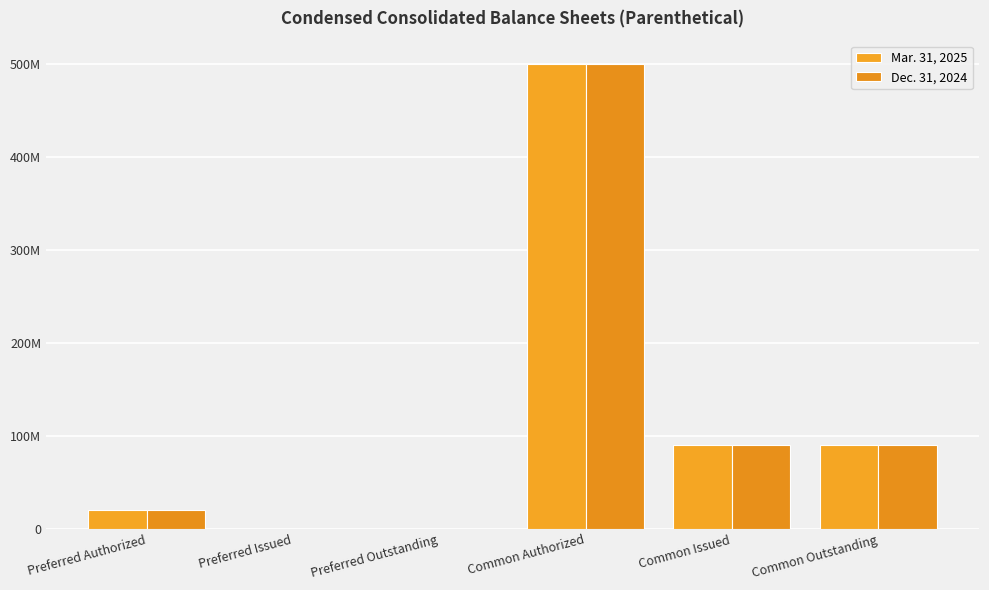

Are the bars horizontal?

No